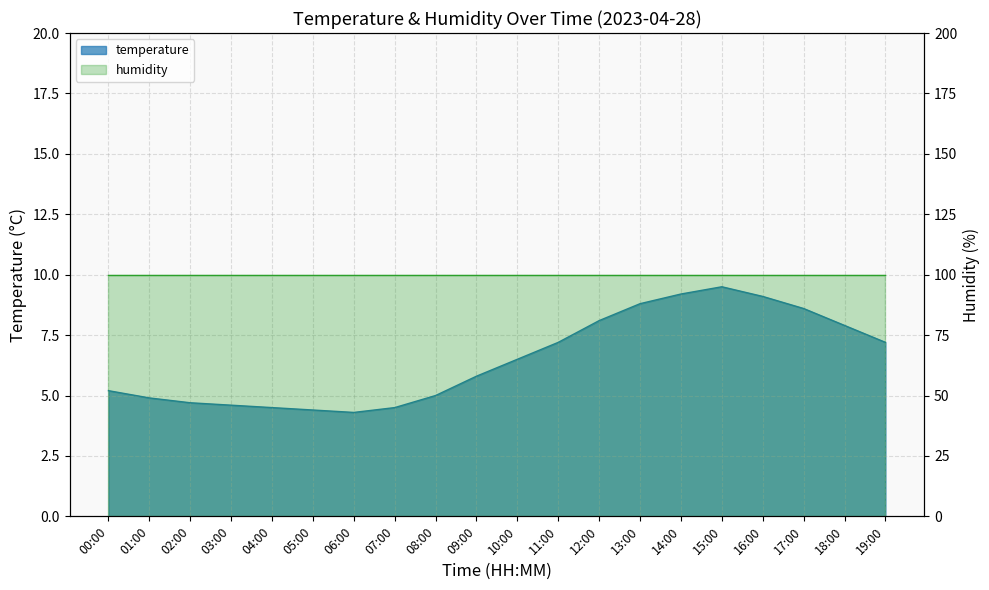

Does the chart display data point markers on the line(s)?

No